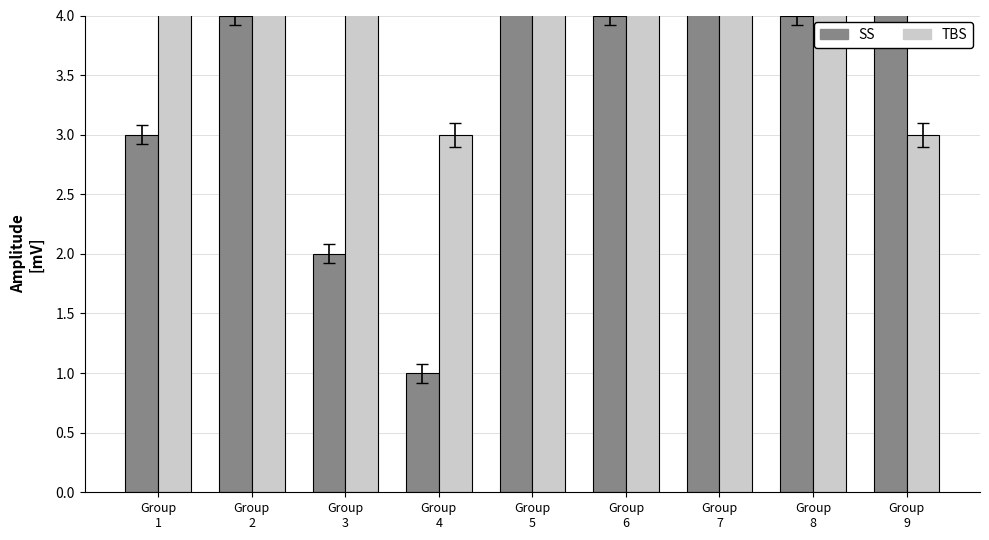

How many values in the SS series are below 4?

3